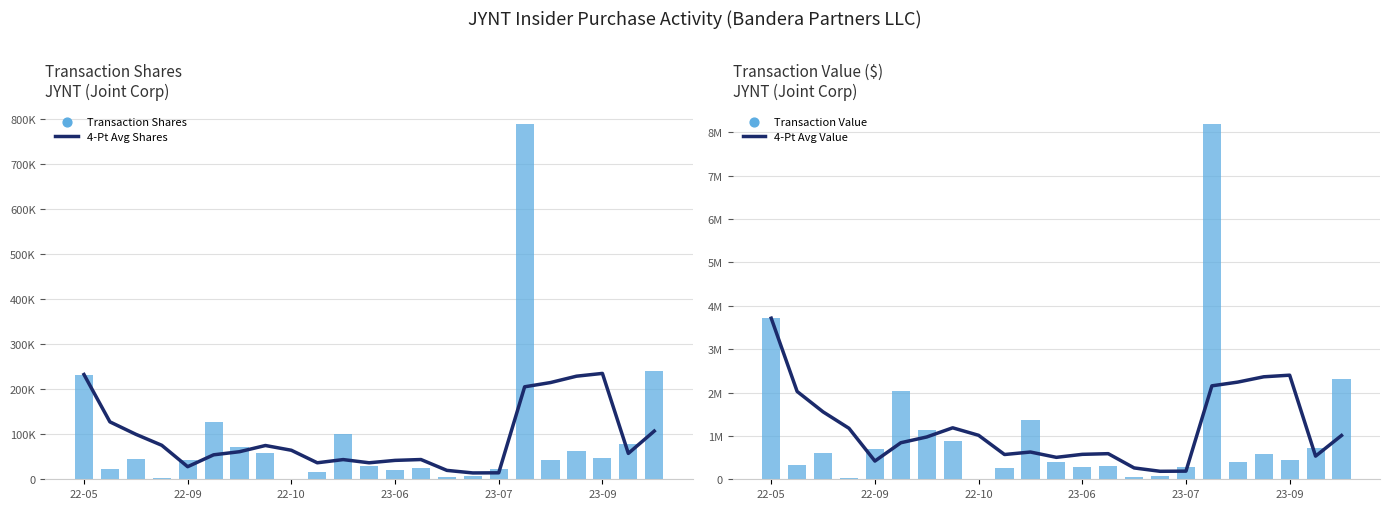

At how many categories does at least one series exceed 659479?

16